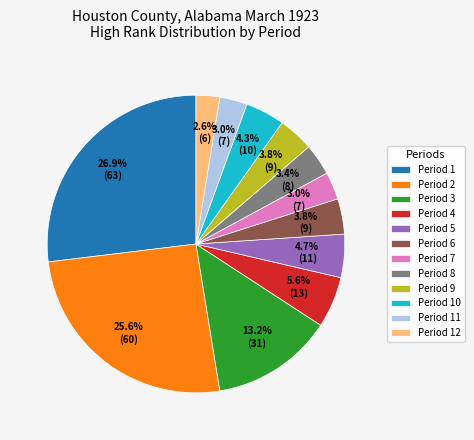

How much of the chart is everything except Period 4?

94.4%